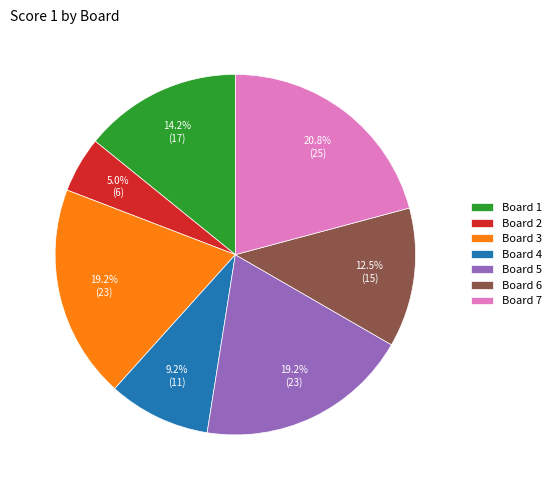

To the nearest percent, what is the difference between the Board 6 and Board 4 slice percentages?

3%